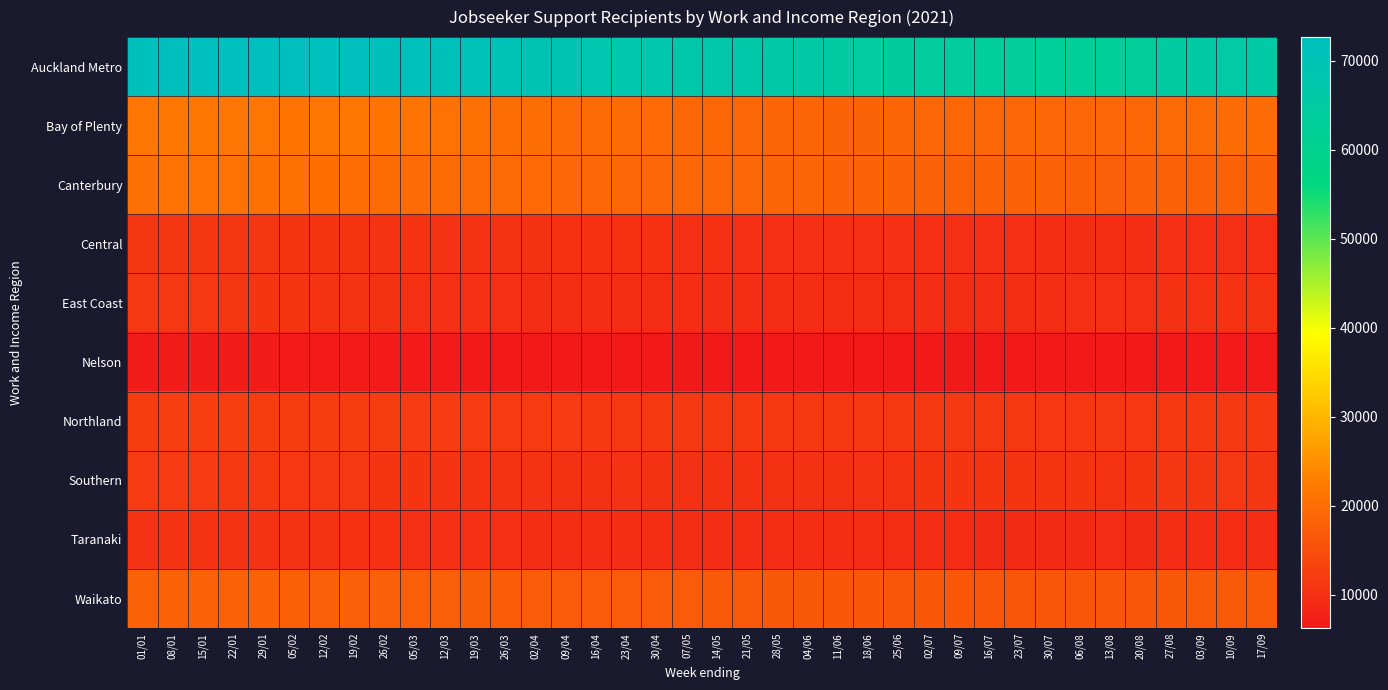

Reading left to right, extract all data points from this chart.

Auckland Metro: 01/01=71772	08/01=72297	15/01=72546	22/01=72540	29/01=72630	05/02=72261	12/02=72108	19/02=72348	26/02=71949	05/03=71445	12/03=71274	19/03=70737	26/03=70452	02/04=69867	09/04=68991	16/04=68541	23/04=68106	30/04=67698	07/05=67311	14/05=67068	21/05=66687	28/05=66303	04/06=65970	11/06=65115	18/06=64884	25/06=64434	02/07=64209	09/07=63936	16/07=63561	23/07=63309	30/07=63030	06/08=62832	13/08=62388	20/08=63123	27/08=64467	03/09=65334	10/09=65760	17/09=66003
Bay of Plenty: 01/01=21243	08/01=21315	15/01=21312	22/01=21231	29/01=21198	05/02=21144	12/02=21189	19/02=21324	26/02=21105	05/03=20892	12/03=20745	19/03=20472	26/03=20232	02/04=20064	09/04=19590	16/04=19494	23/04=19341	30/04=19206	07/05=19068	14/05=18957	21/05=18786	28/05=18663	04/06=18633	11/06=18492	18/06=18543	25/06=18579	02/07=18693	09/07=18774	16/07=18864	23/07=18813	30/07=18744	06/08=18732	13/08=18711	20/08=19071	27/08=19395	03/09=19572	10/09=19644	17/09=19650
Canterbury: 01/01=20418	08/01=20661	15/01=20700	22/01=20649	29/01=20598	05/02=20481	12/02=20361	19/02=20223	26/02=19794	05/03=19656	12/03=19614	19/03=19545	26/03=19437	02/04=19311	09/04=19104	16/04=19002	23/04=18957	30/04=18933	07/05=18864	14/05=18834	21/05=18750	28/05=18672	04/06=18594	11/06=18423	18/06=18408	25/06=18342	02/07=18294	09/07=18258	16/07=18225	23/07=18177	30/07=17994	06/08=17901	13/08=17745	20/08=17922	27/08=18186	03/09=18282	10/09=18234	17/09=18135
Central: 01/01=10944	08/01=11028	15/01=11010	22/01=10977	29/01=10923	05/02=10845	12/02=10788	19/02=10758	26/02=10608	05/03=10479	12/03=10326	19/03=10296	26/03=10257	02/04=10206	09/04=10068	16/04=10092	23/04=10092	30/04=10113	07/05=10107	14/05=10053	21/05=9993	28/05=9972	04/06=9939	11/06=9882	18/06=9888	25/06=9870	02/07=9855	09/07=9840	16/07=9822	23/07=9789	30/07=9669	06/08=9633	13/08=9591	20/08=9630	27/08=9789	03/09=9891	10/09=9873	17/09=9807
East Coast: 01/01=11079	08/01=11070	15/01=11040	22/01=11013	29/01=10833	05/02=10740	12/02=10620	19/02=10419	26/02=10242	05/03=10095	12/03=9933	19/03=9840	26/03=9813	02/04=9726	09/04=9549	16/04=9513	23/04=9471	30/04=9468	07/05=9495	14/05=9549	21/05=9540	28/05=9537	04/06=9543	11/06=9438	18/06=9432	25/06=9417	02/07=9528	09/07=9609	16/07=9687	23/07=9717	30/07=9714	06/08=9765	13/08=9813	20/08=9960	27/08=10233	03/09=10335	10/09=10395	17/09=10425
Nelson: 01/01=6831	08/01=6831	15/01=6837	22/01=6804	29/01=6783	05/02=6753	12/02=6726	19/02=6672	26/02=6576	05/03=6531	12/03=6516	19/03=6435	26/03=6375	02/04=6303	09/04=6273	16/04=6258	23/04=6246	30/04=6237	07/05=6243	14/05=6249	21/05=6267	28/05=6309	04/06=6315	11/06=6291	18/06=6309	25/06=6306	02/07=6297	09/07=6273	16/07=6285	23/07=6300	30/07=6276	06/08=6276	13/08=6246	20/08=6312	27/08=6471	03/09=6540	10/09=6558	17/09=6558
Northland: 01/01=12168	08/01=12216	15/01=12225	22/01=12210	29/01=12177	05/02=12147	12/02=12126	19/02=12123	26/02=12108	05/03=12009	12/03=11979	19/03=11880	26/03=11847	02/04=11781	09/04=11628	16/04=11541	23/04=11499	30/04=11418	07/05=11391	14/05=11409	21/05=11361	28/05=11409	04/06=11406	11/06=11406	18/06=11379	25/06=11349	02/07=11331	09/07=11328	16/07=11325	23/07=11295	30/07=11229	06/08=11172	13/08=11130	20/08=11187	27/08=11394	03/09=11466	10/09=11523	17/09=11538
Southern: 01/01=11658	08/01=11682	15/01=11559	22/01=11406	29/01=11355	05/02=11247	12/02=11154	19/02=11064	26/02=10785	05/03=10671	12/03=10617	19/03=10503	26/03=10419	02/04=10356	09/04=10209	16/04=10239	23/04=10257	30/04=10194	07/05=10215	14/05=10224	21/05=10218	28/05=10236	04/06=10200	11/06=10194	18/06=10269	25/06=10422	02/07=10704	09/07=10785	16/07=10881	23/07=10854	30/07=10716	06/08=10698	13/08=10626	20/08=10710	27/08=10932	03/09=11028	10/09=11052	17/09=11028
Taranaki: 01/01=10377	08/01=10404	15/01=10398	22/01=10365	29/01=10341	05/02=10311	12/02=10263	19/02=10107	26/02=10011	05/03=9927	12/03=9780	19/03=9792	26/03=9771	02/04=9693	09/04=9654	16/04=9678	23/04=9675	30/04=9645	07/05=9648	14/05=9585	21/05=9579	28/05=9573	04/06=9549	11/06=9480	18/06=9447	25/06=9420	02/07=9351	09/07=9357	16/07=9285	23/07=9297	30/07=9267	06/08=9258	13/08=9219	20/08=9336	27/08=9441	03/09=9501	10/09=9504	17/09=9483
Waikato: 01/01=18024	08/01=18123	15/01=18063	22/01=18042	29/01=18027	05/02=17868	12/02=17757	19/02=17700	26/02=17649	05/03=17535	12/03=17454	19/03=17349	26/03=17211	02/04=17067	09/04=16908	16/04=16860	23/04=16803	30/04=16785	07/05=16785	14/05=16701	21/05=16611	28/05=16572	04/06=16509	11/06=16428	18/06=16374	25/06=16338	02/07=16386	09/07=16386	16/07=16308	23/07=16308	30/07=16239	06/08=16236	13/08=16206	20/08=16284	27/08=16560	03/09=16671	10/09=16713	17/09=16677